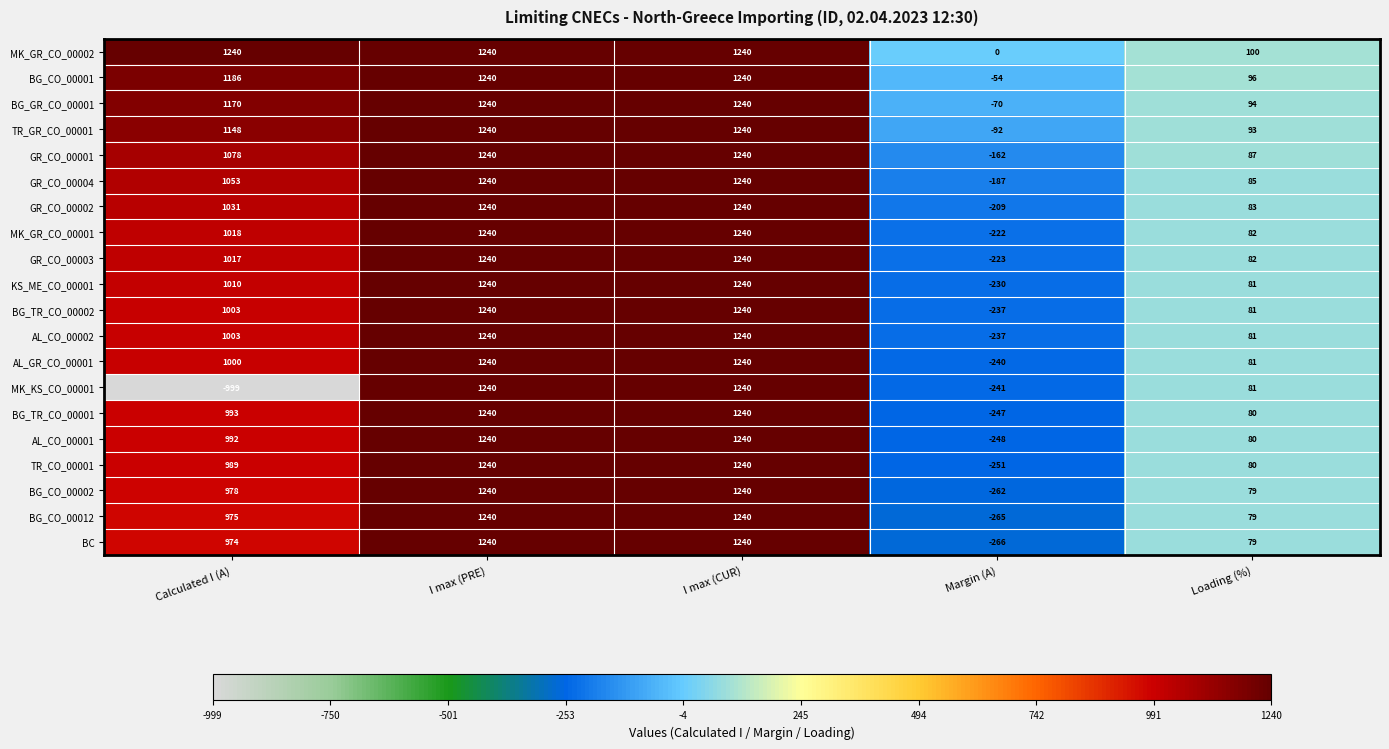

What is the total value across all series at I max (PRE)?

24800